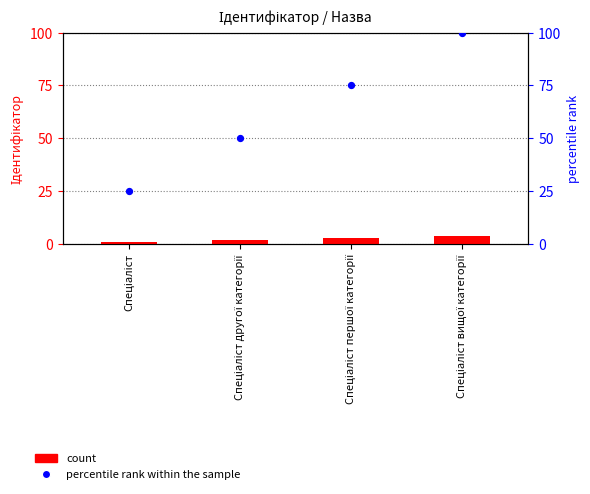

Which series contains the lowest Y value?

count